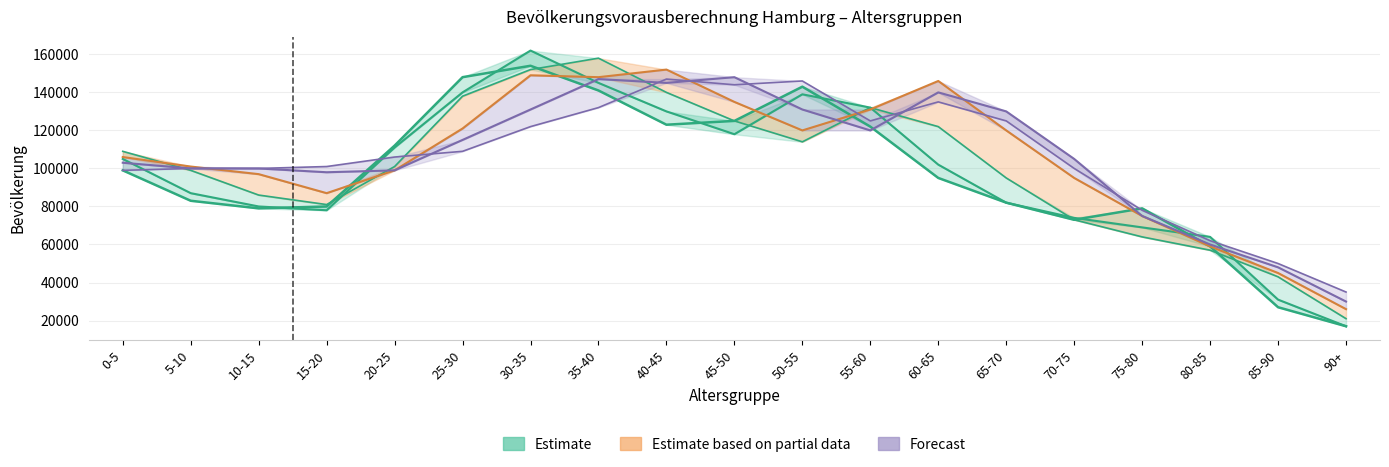

At which label does Estimate based on partial data first exceed 106000?

25-30